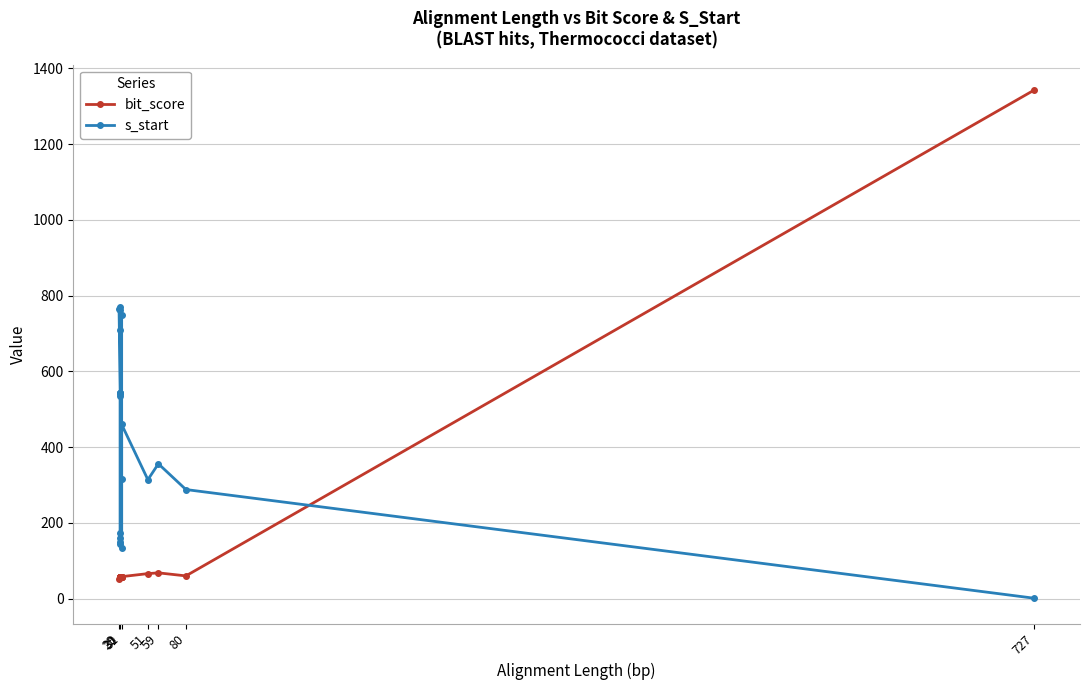

How many interior local valleys does the s_start series have?

6